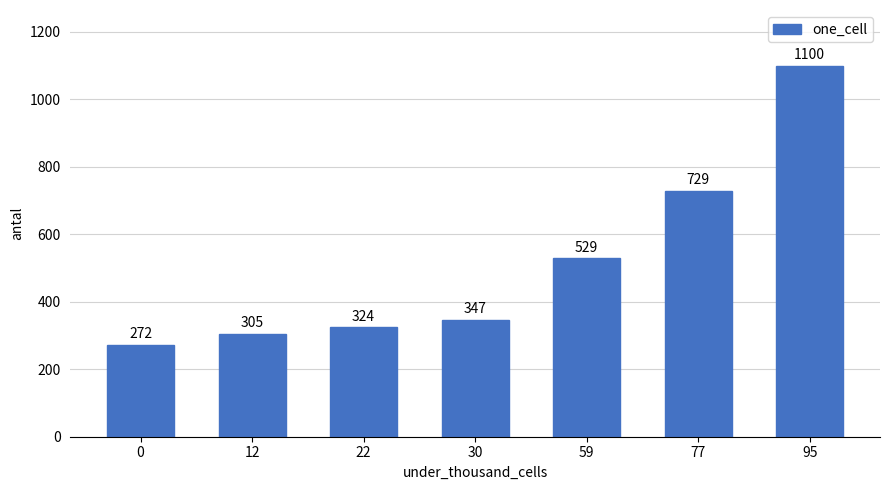

Which label corresponds to the largest value in the chart?

95